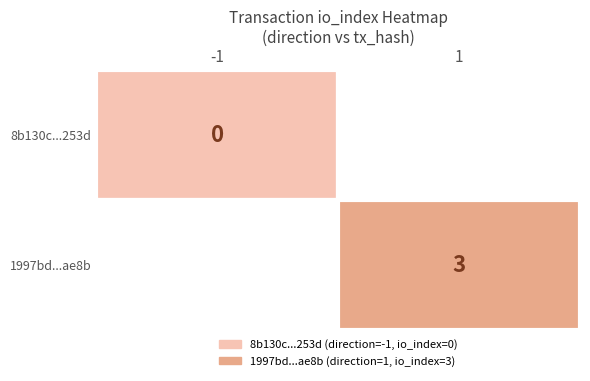

Rank the series at io_index from lowest to highest value.

8b130c100d170905b4e2ea5371c2d404d2c253d, 1997bd64efd0ab79c68b85c14e5b7c14f82ae8b